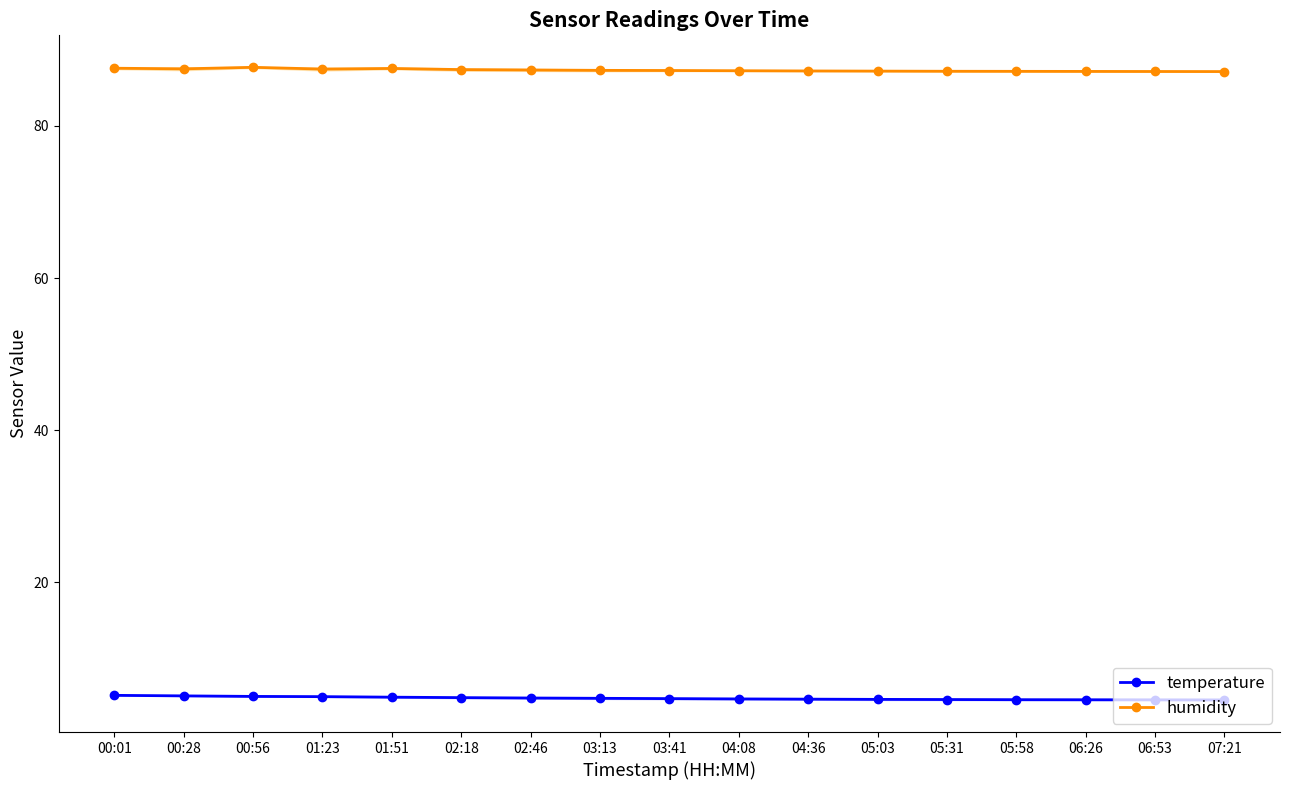

Which category has the lowest value across all series?

07:21